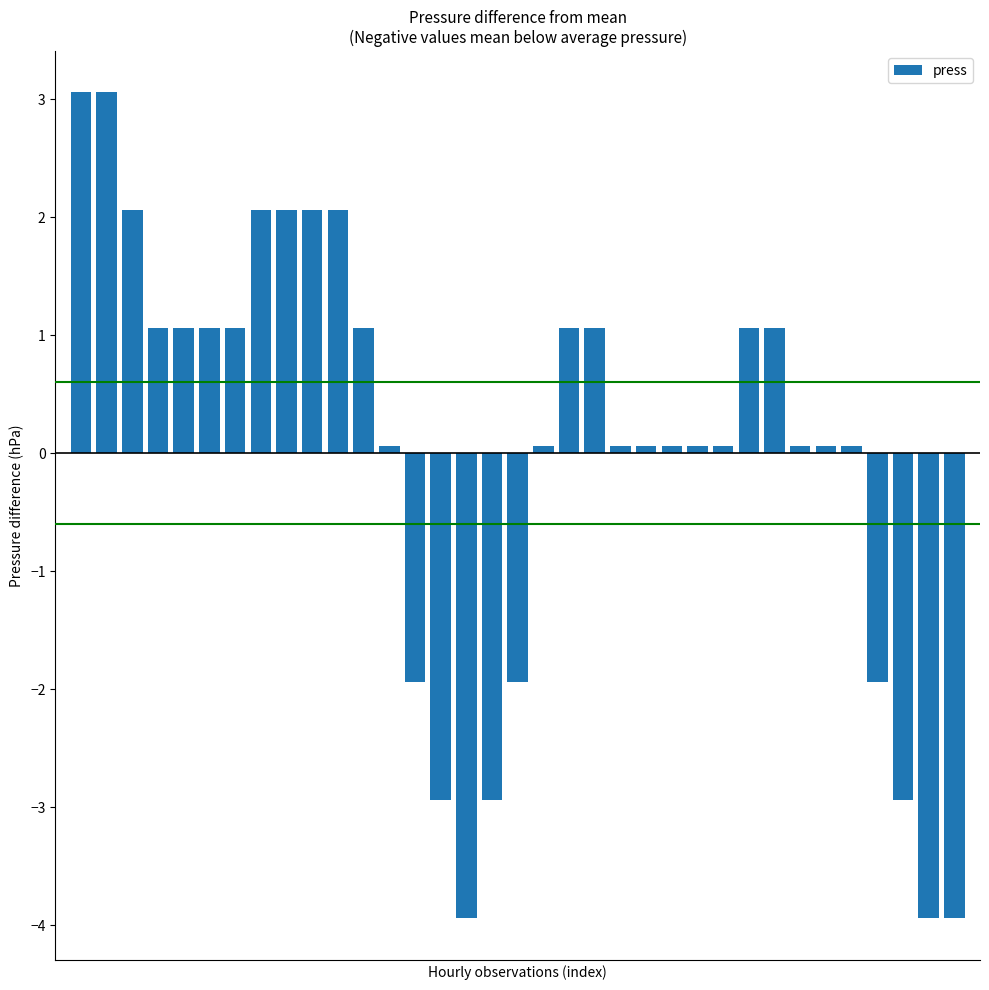

What is the smallest value displayed?

-3.9